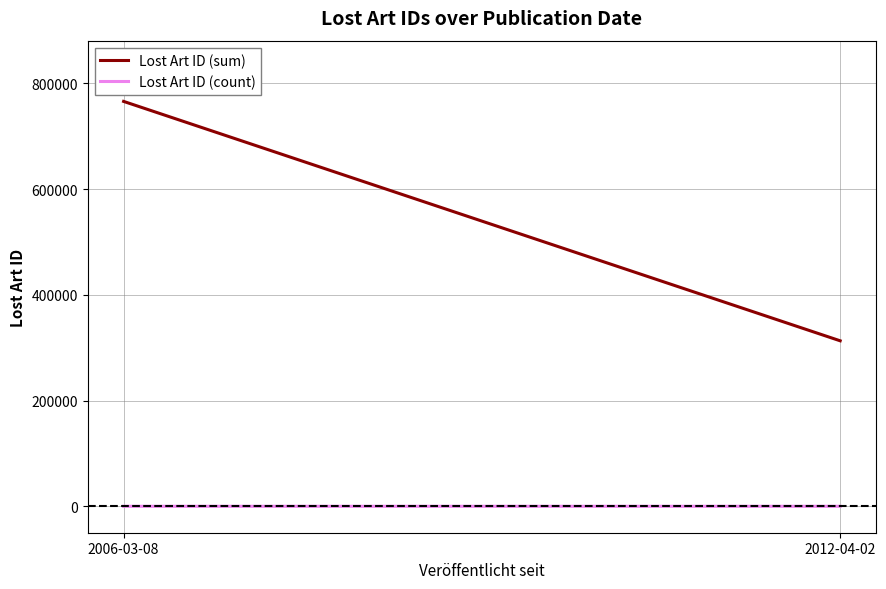

At 2006-03-08, list the series in order from smallest to largest.

Lost Art ID (count), Lost Art ID (sum)